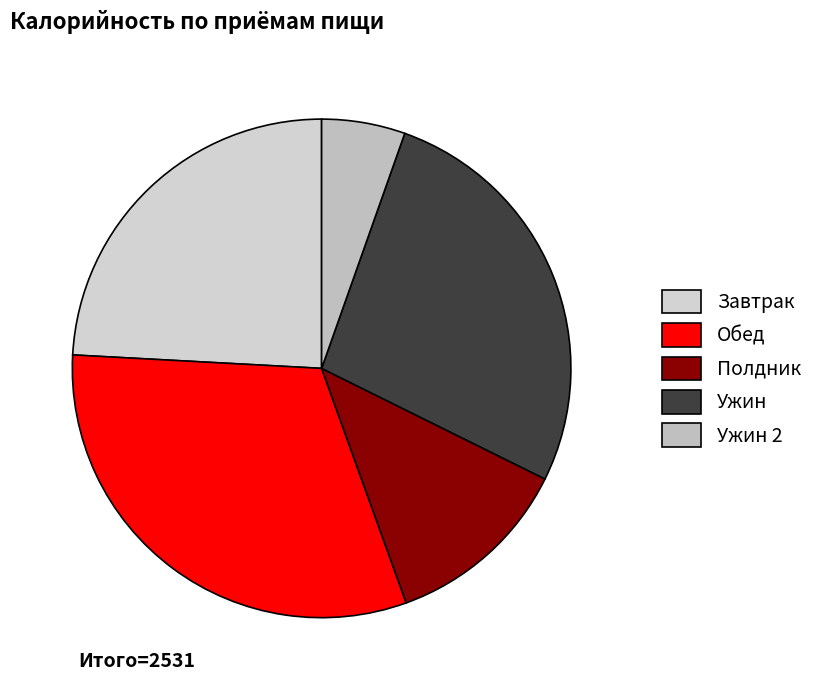

Combined, what portion of the pie is Обед and Ужин 2?

36.8%